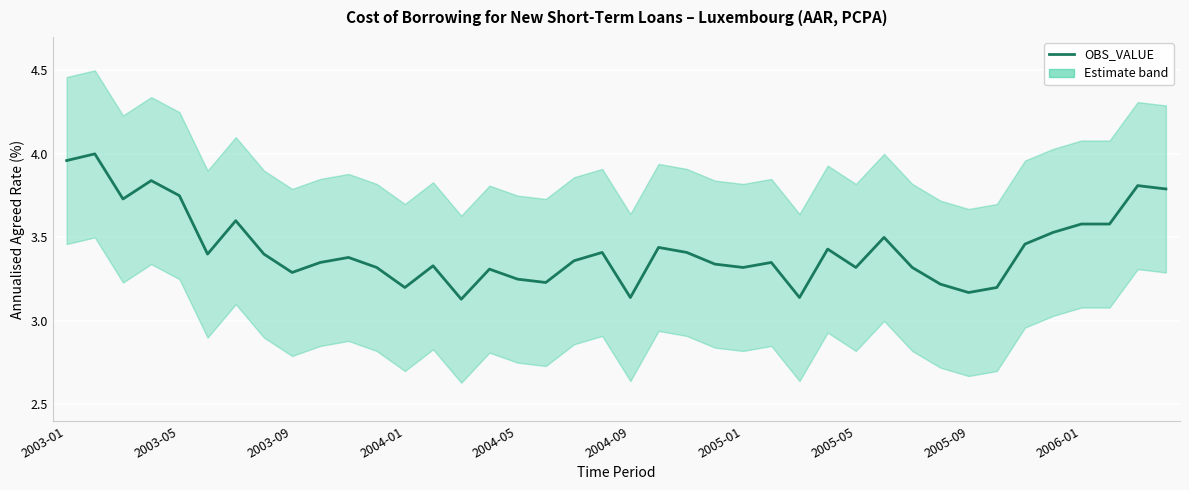

What is the difference between the maximum and minimum values?

0.9